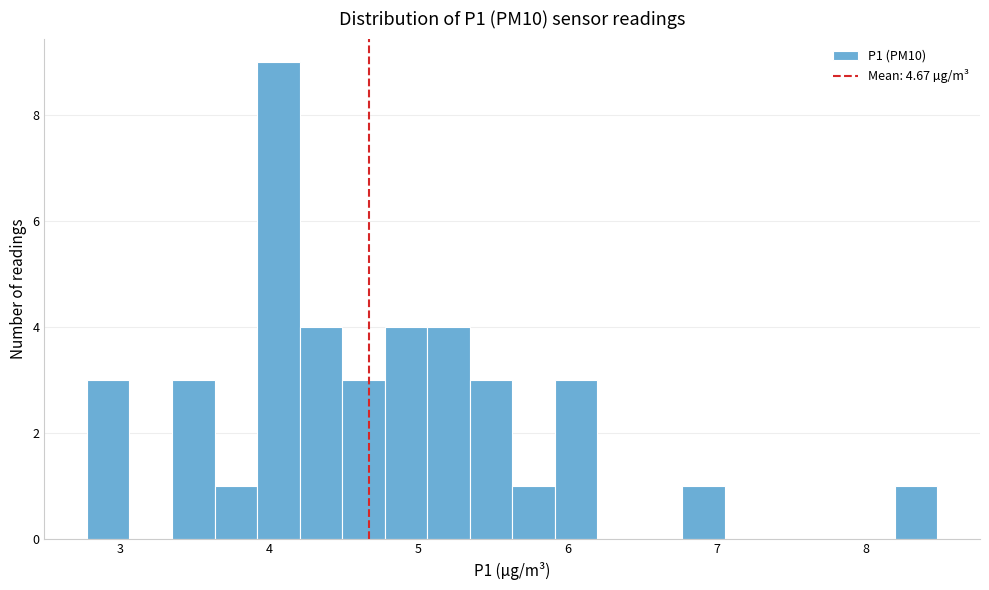

Read against the x-axis, roughly where is the centre of the tallest bar?

4.1